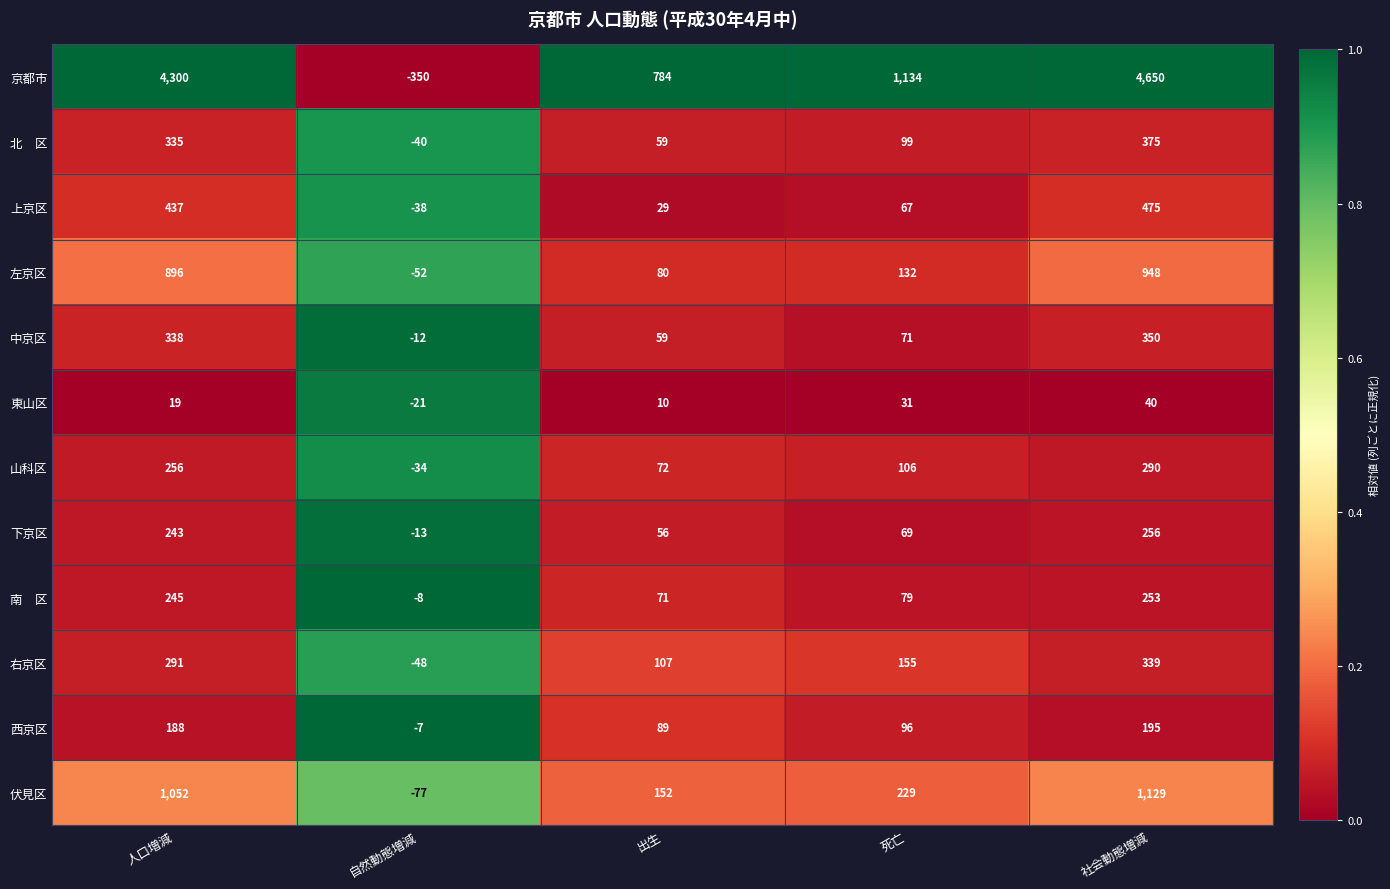

What is the average value of the 右京区 series?

169